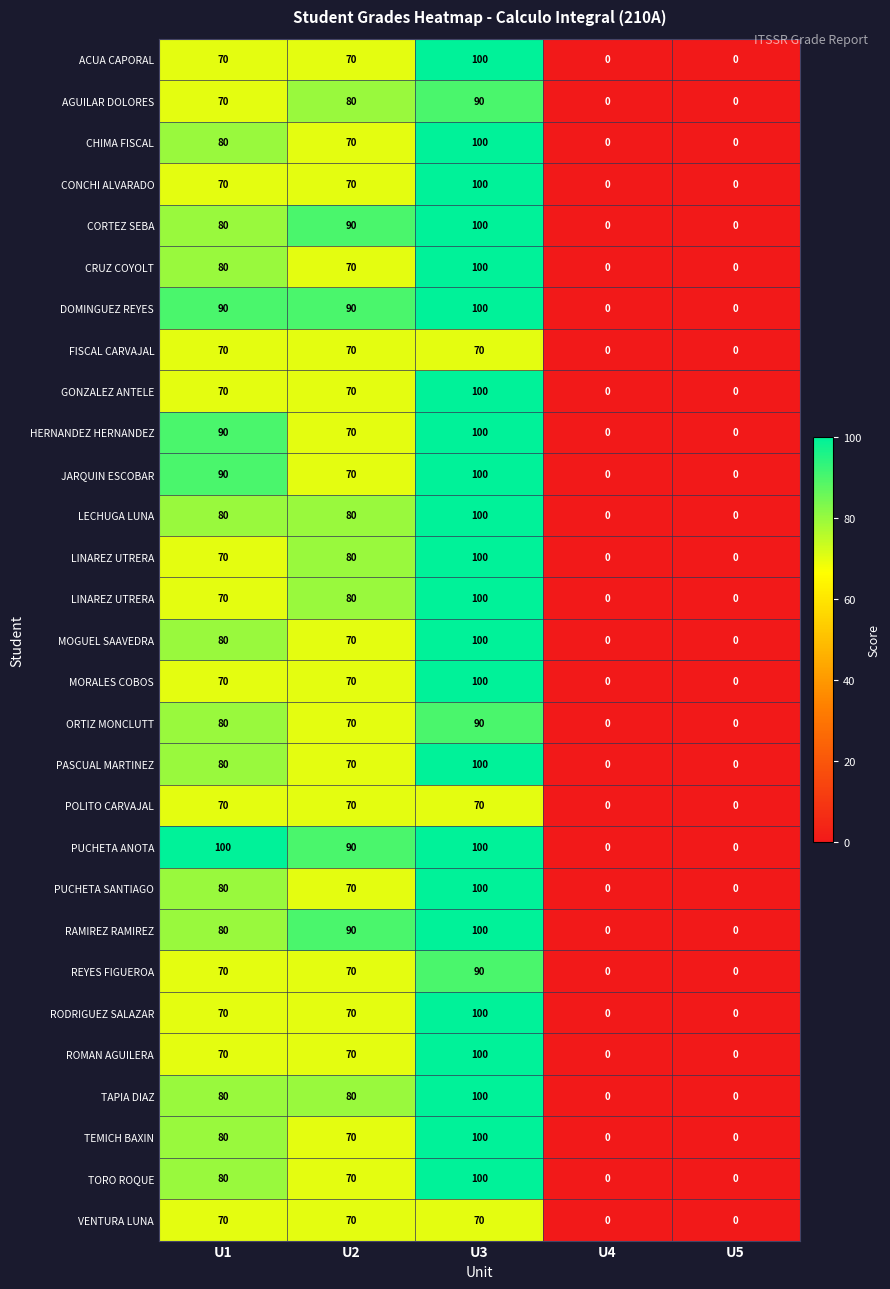

How many data points does each series have?

5